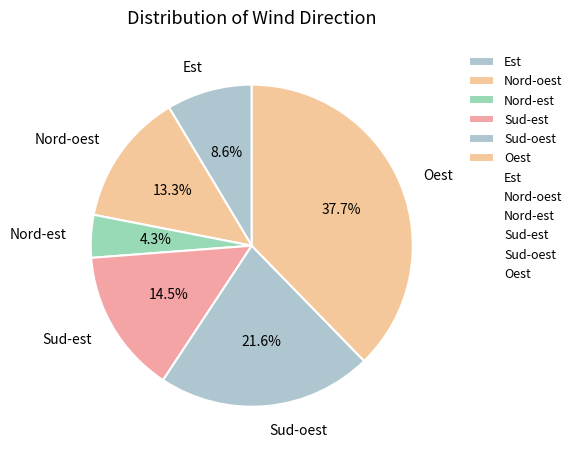

How many segments does this pie chart have?

6